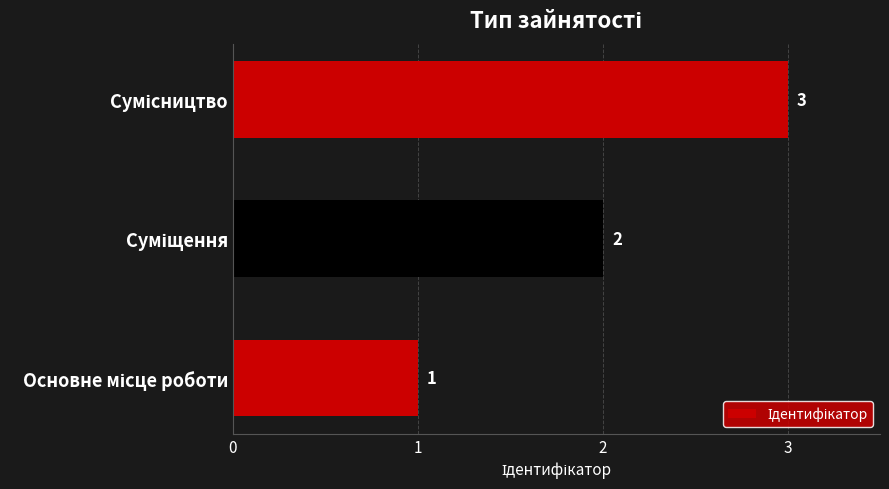

What is the sum of all values?

6